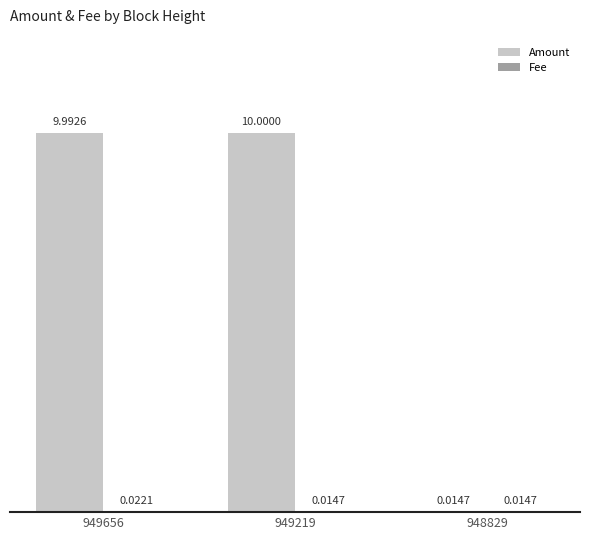

What is the sum of all Amount values?

20.0